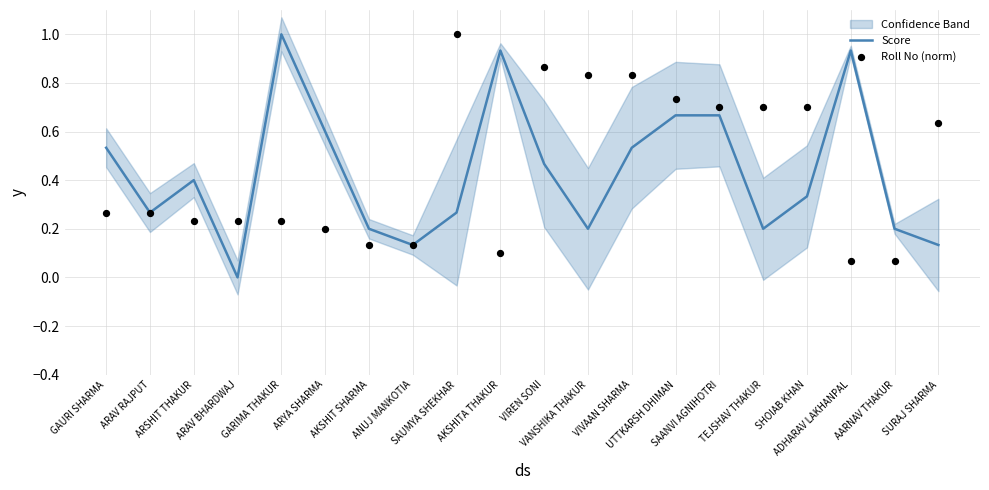

Which series reaches the maximum Y coordinate?

Score